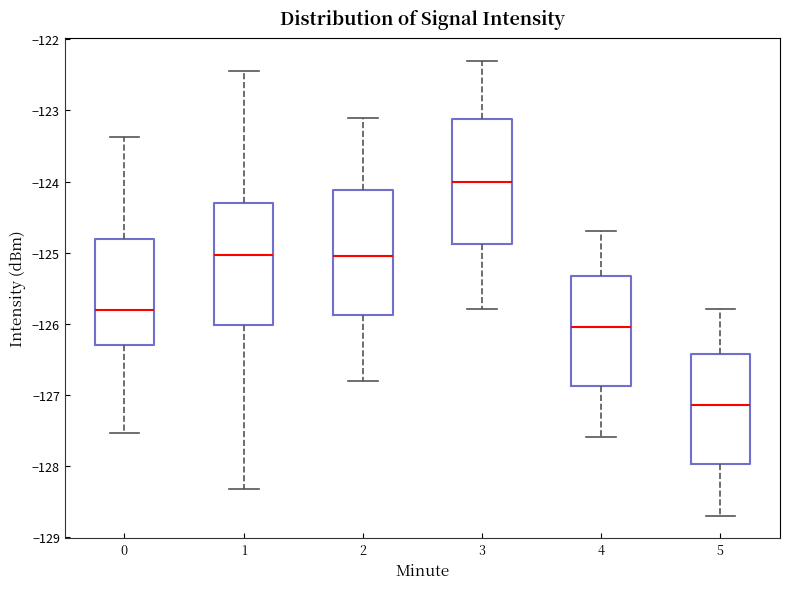

Reading left to right, read every box against the y-axis: the position of its median line, the range the box covers, and the ends of its whiskers. The values are not printed on the chart, so give them approximately, as read against the axis.

0: median -125.8, box -126.3 to -124.8, whiskers -127.5 to -123.4
1: median -125.0, box -126.0 to -124.3, whiskers -128.3 to -122.4
2: median -125.0, box -125.9 to -124.1, whiskers -126.8 to -123.1
3: median -124.0, box -124.9 to -123.1, whiskers -125.8 to -122.3
4: median -126.0, box -126.9 to -125.3, whiskers -127.6 to -124.7
5: median -127.1, box -128.0 to -126.4, whiskers -128.7 to -125.8